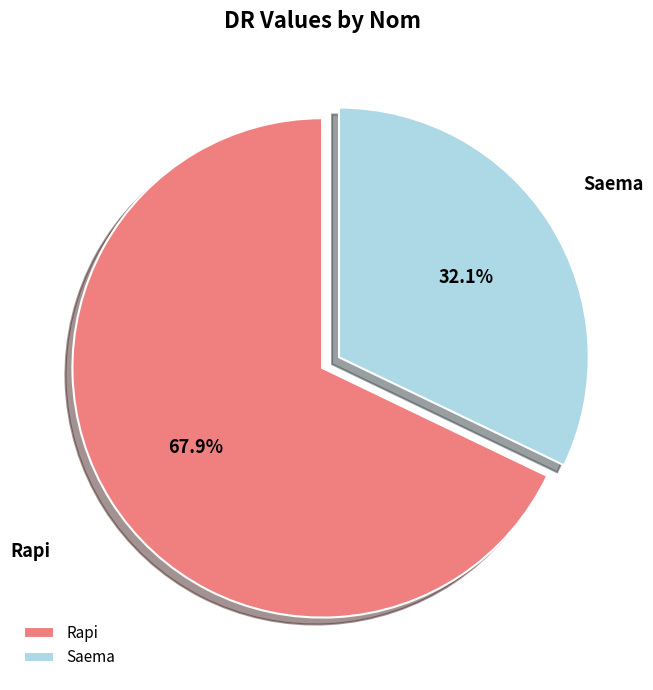

Is the sum of Saema and Rapi greater than half?

Yes